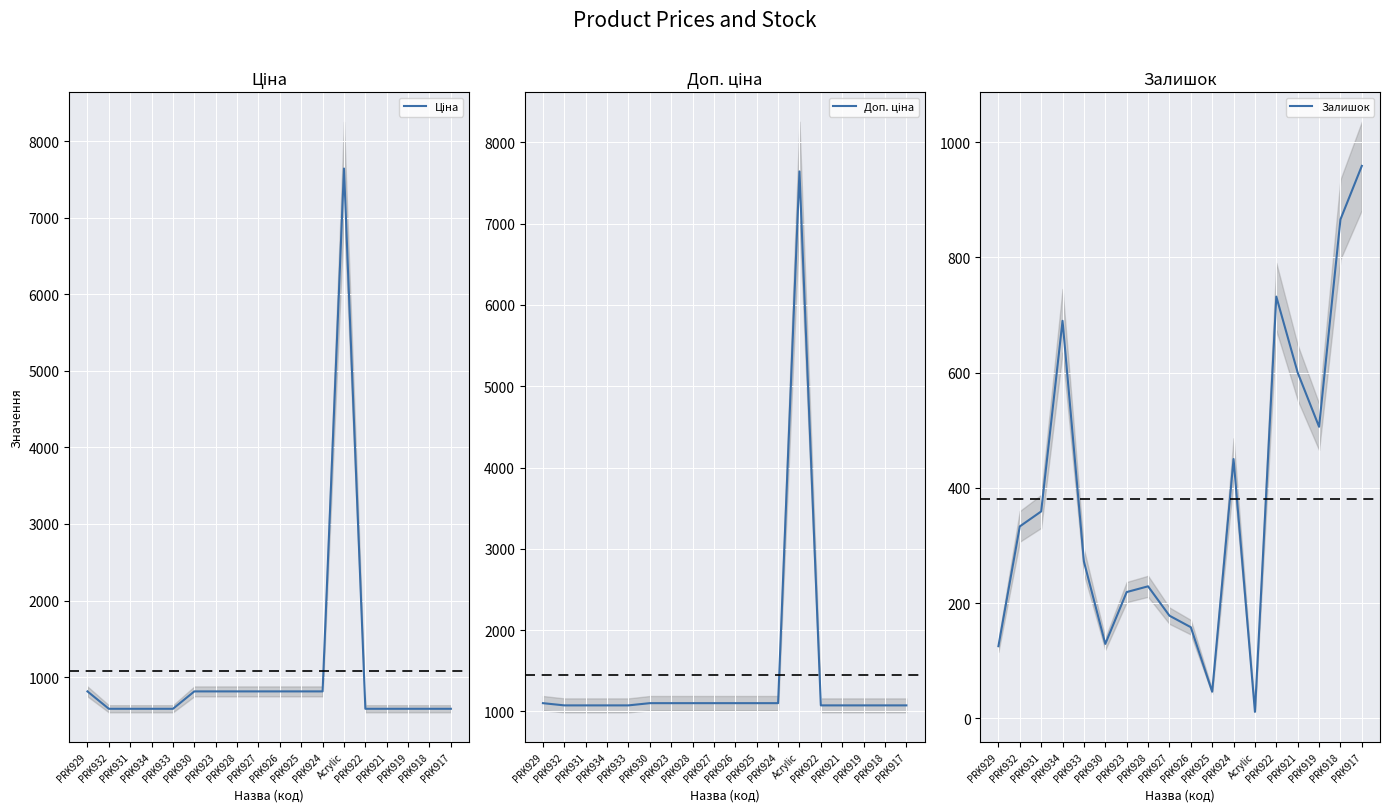

How many data points in Ціна are above 813?

9